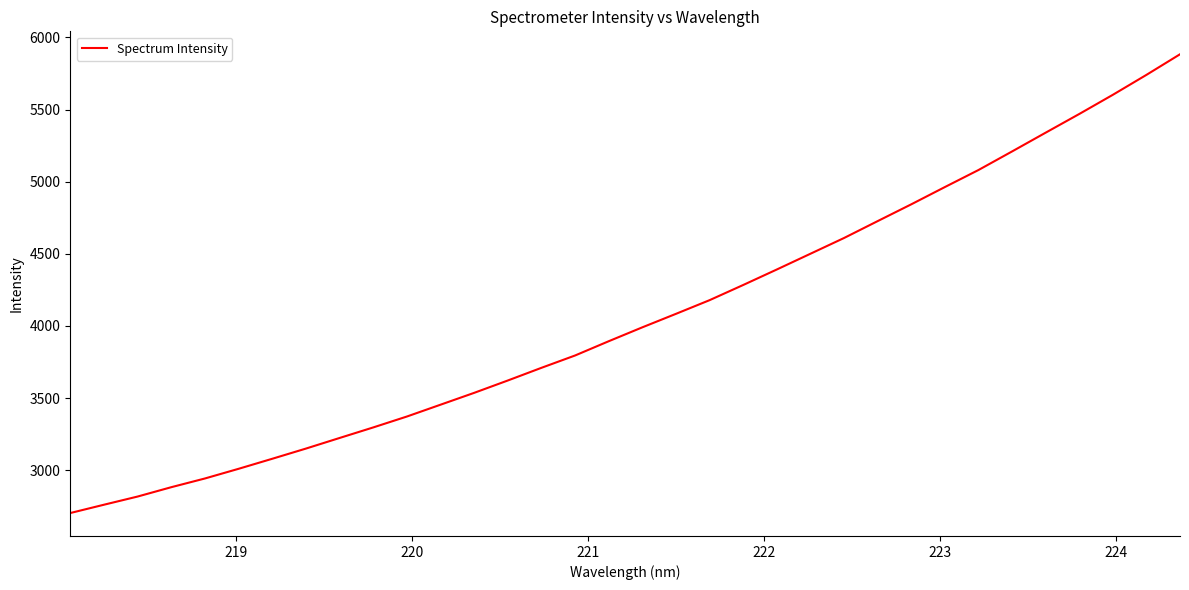

What is the difference between the maximum and minimum values?

3180.2